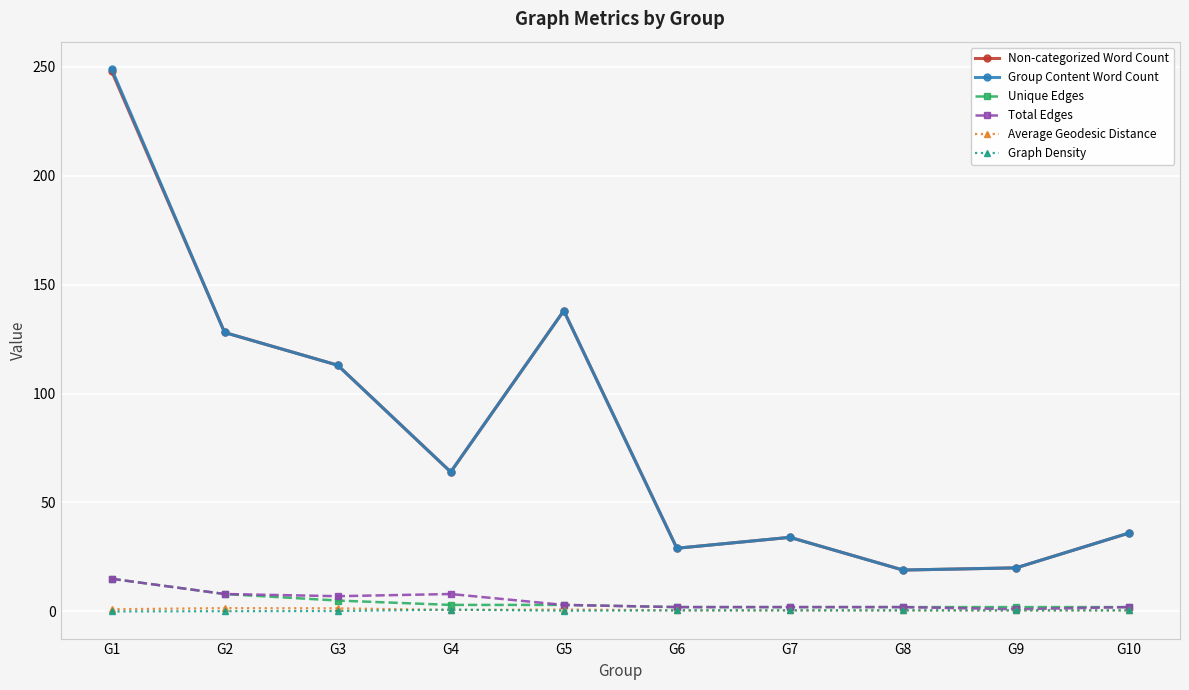

Is the value of Group Content Word Count at G3 greater than the value of Non-categorized Word Count at G4?

Yes